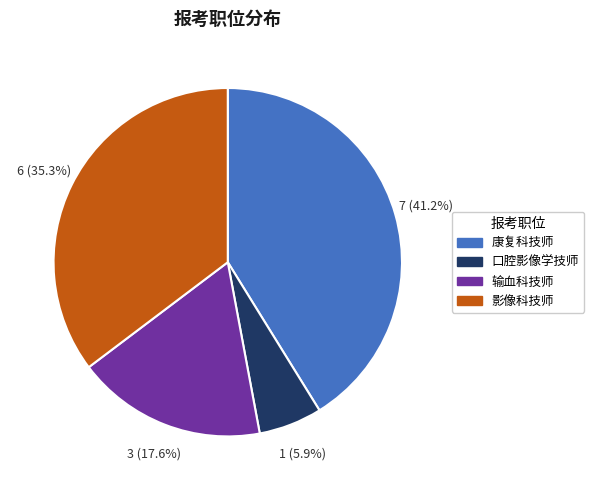

The 康复科技师 slice represents 41% of the pie. True or false?

True